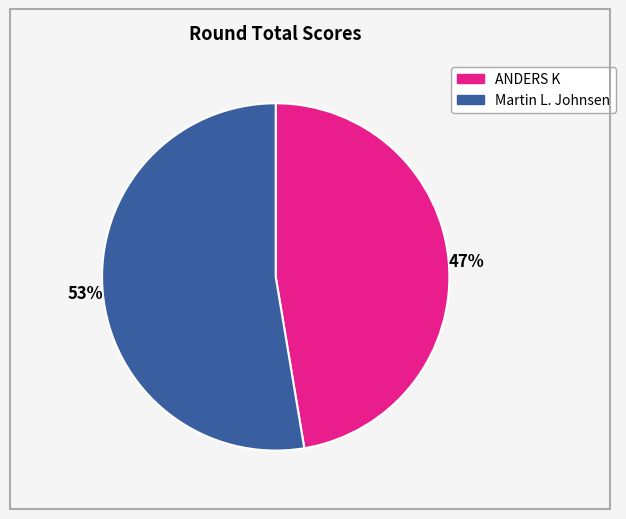

To the nearest percent, what is the combined percentage of Martin L. Johnsen and ANDERS K?

100%